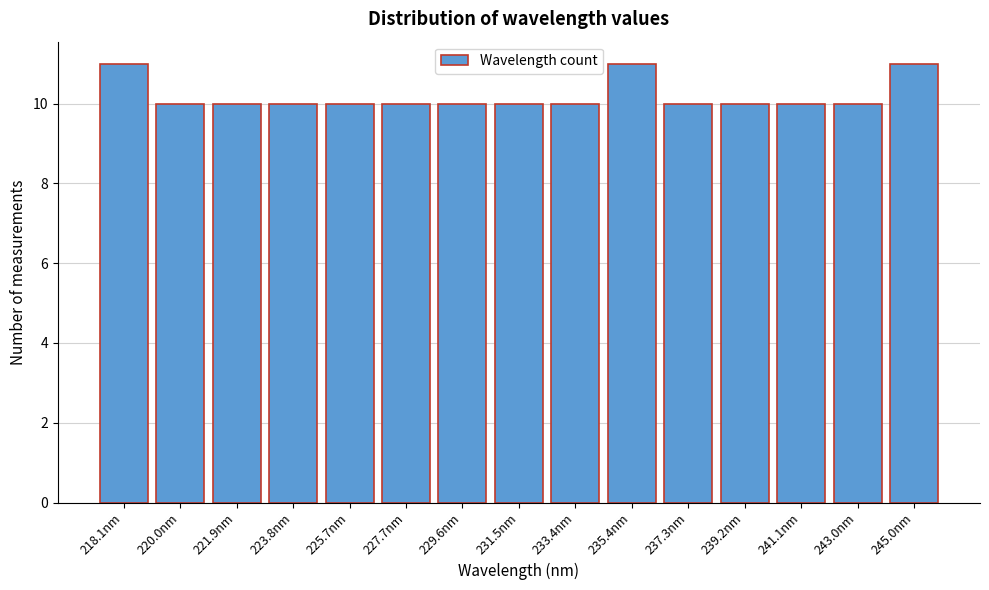

Reading left to right, transcribe all the data shown in this chart.

218.1nm=11	220.0nm=10	221.9nm=10	223.8nm=10	225.7nm=10	227.7nm=10	229.6nm=10	231.5nm=10	233.4nm=10	235.4nm=11	237.3nm=10	239.2nm=10	241.1nm=10	243.0nm=10	245.0nm=11